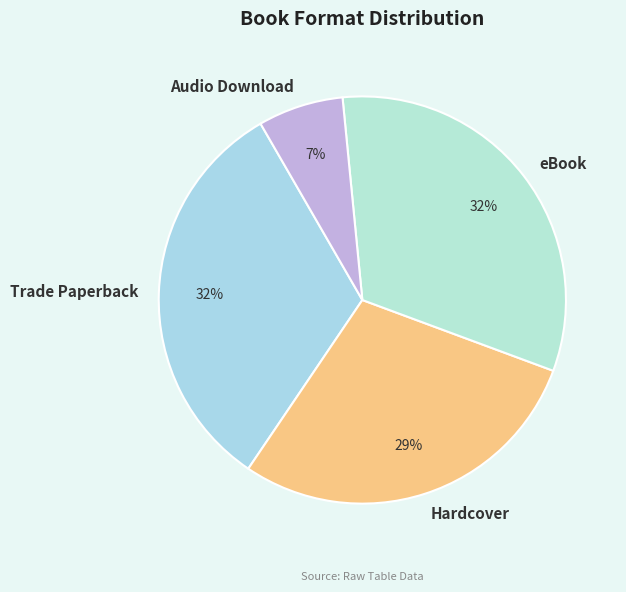

To the nearest percent, what percentage of the pie is eBook?

32%